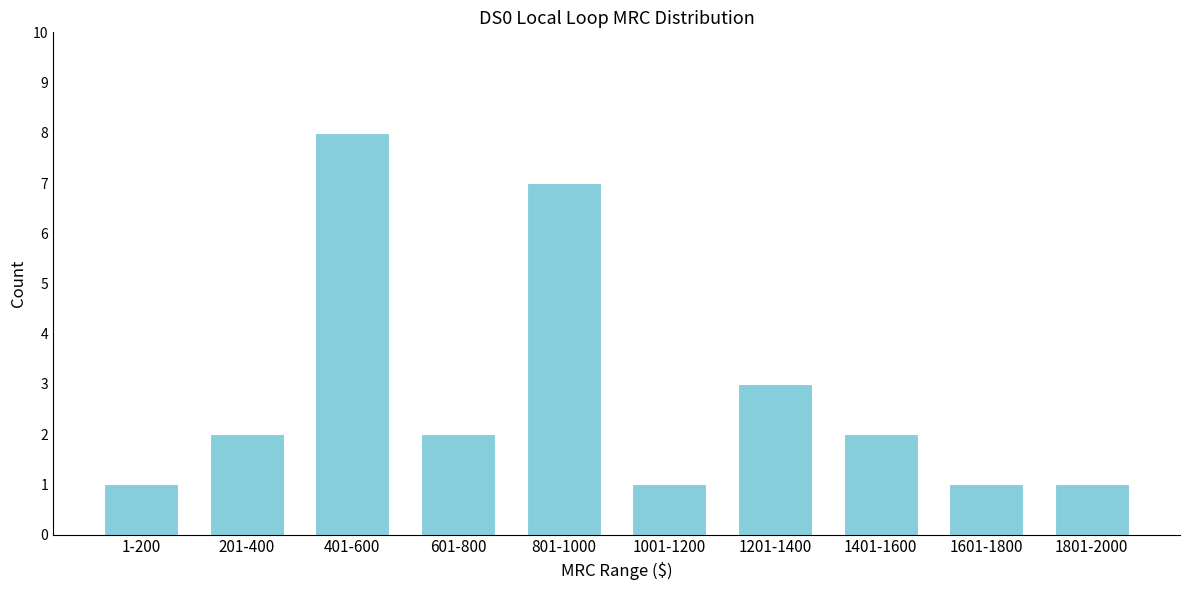

Reading left to right, what are all the values shown in this chart?

1-200=1	201-400=2	401-600=8	601-800=2	801-1000=7	1001-1200=1	1201-1400=3	1401-1600=2	1601-1800=1	1801-2000=1